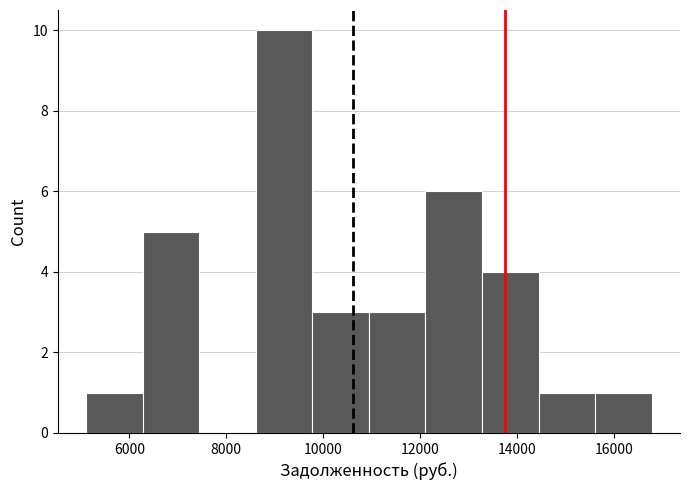

What is the height of the bar covering 13200 to 14400 on the x-axis? Neither the bar edges nor the heights are printed on the chart, so give them approximately, as read against the axes.

4